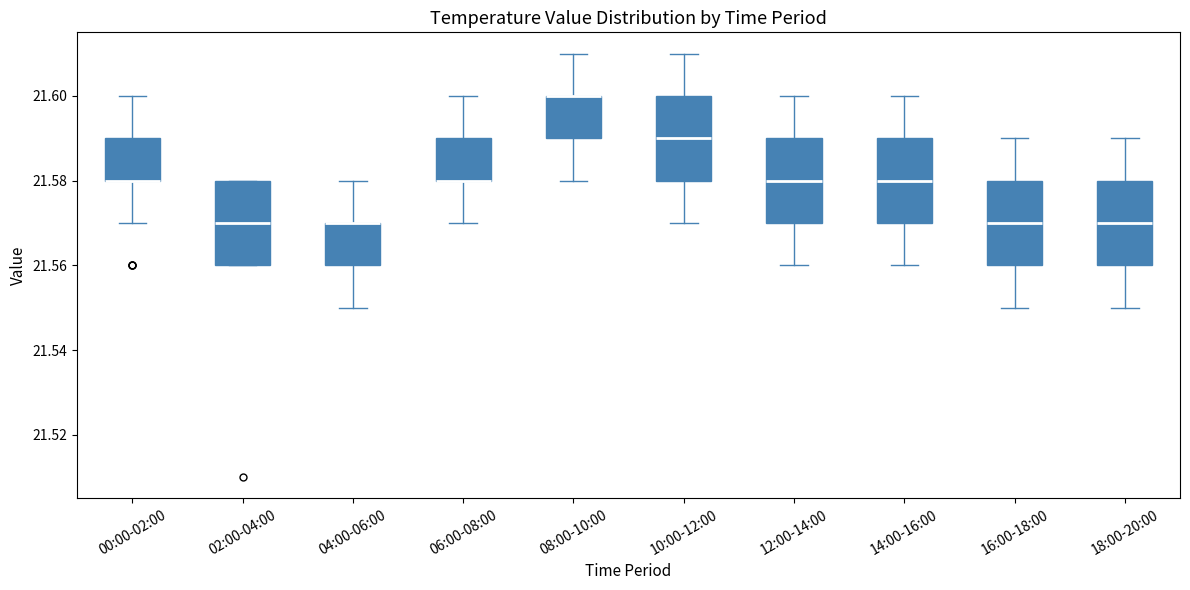

Where does the lower whisker of the box for 10:00-12:00 end on the y-axis? The values are not printed on the chart, so give them approximately, as read against the axis.

21.57